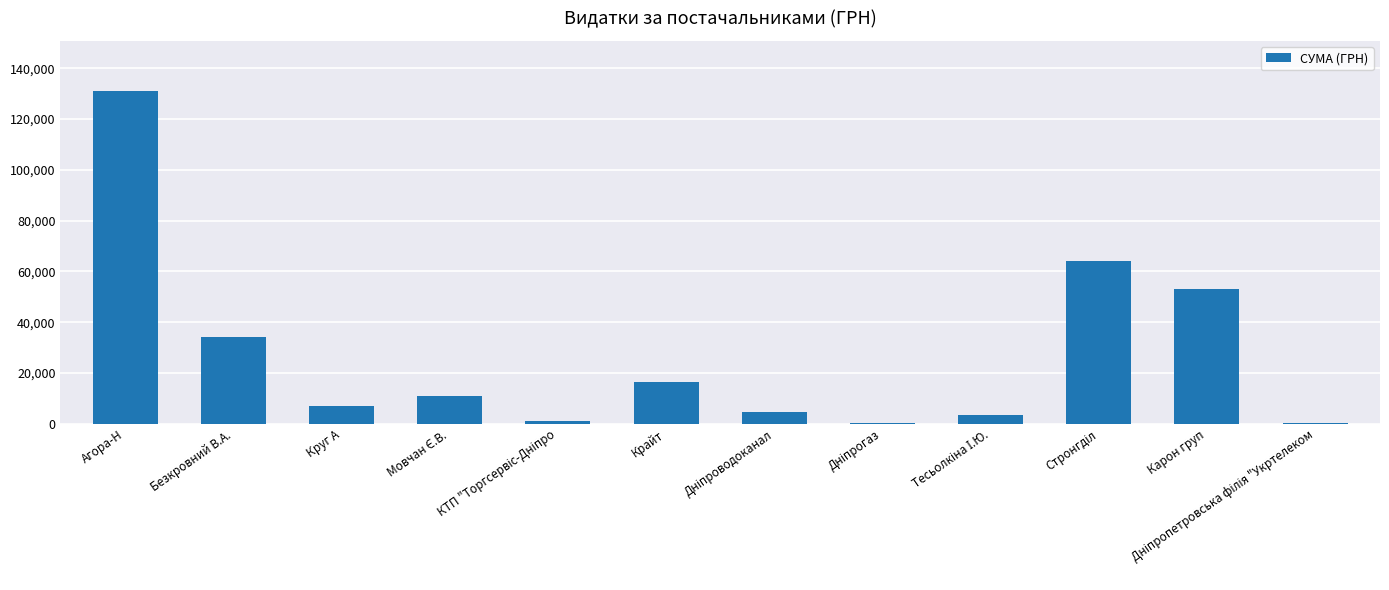

What is the change in value from Агора-Н to Круг А?

-123884.1